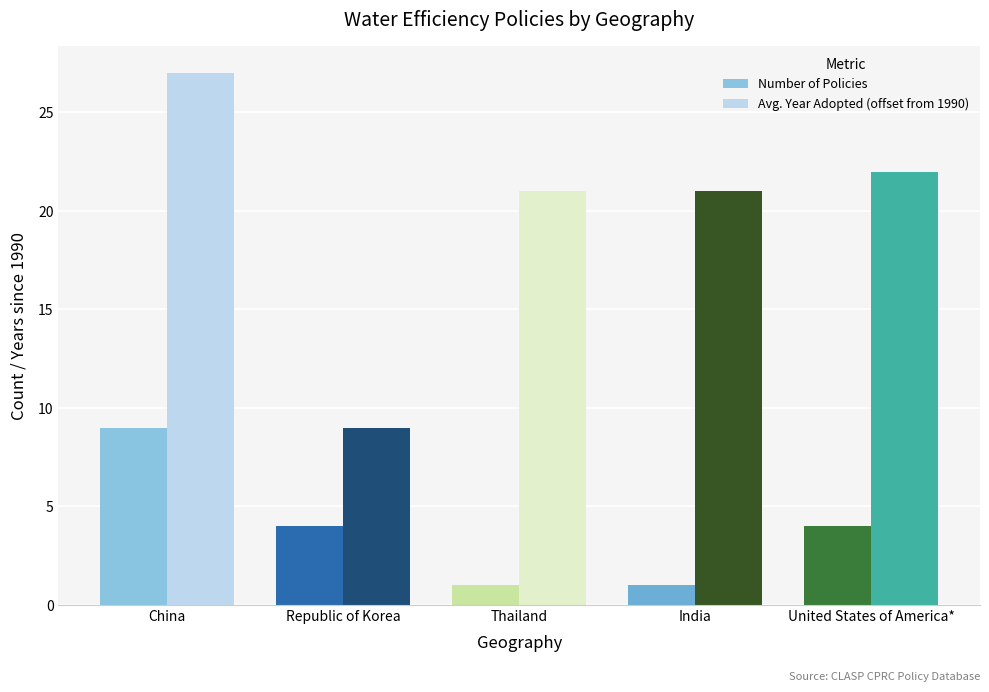

How many bars are there in total?

10